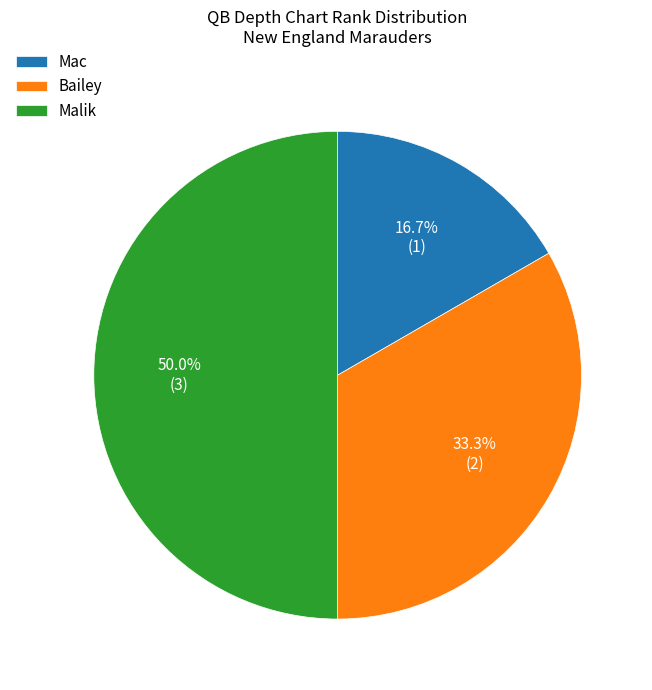

Count the number of slices in the pie.

3